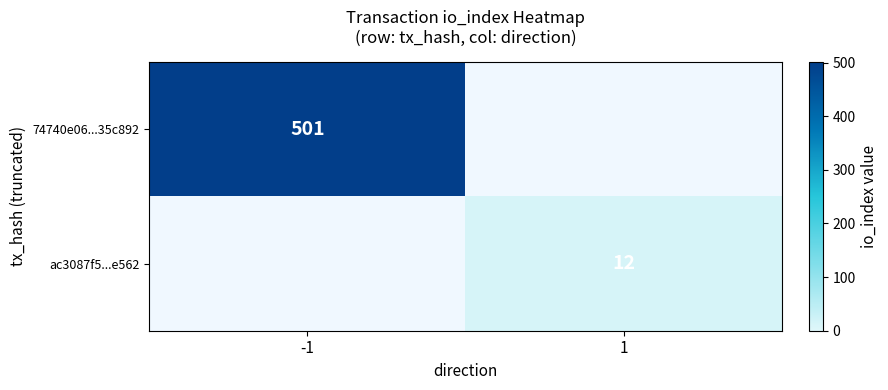

The value of 74740e06...35c892 at -1 is 205.4. True or false?

False